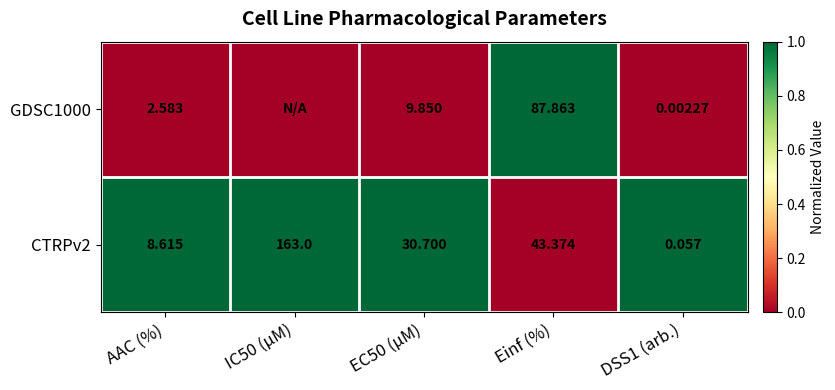

Which series changed the most between EC50 (µM) and DSS1 (arb.)?

CTRPv2